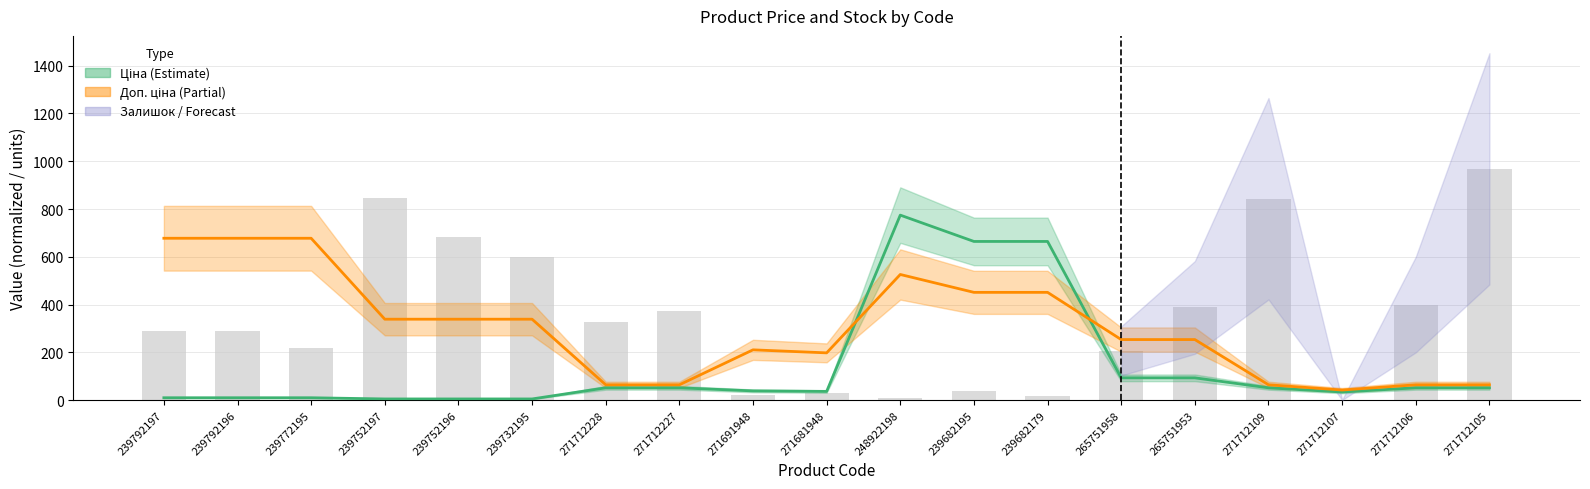

What is the sum of all Залишок values?

6553.0